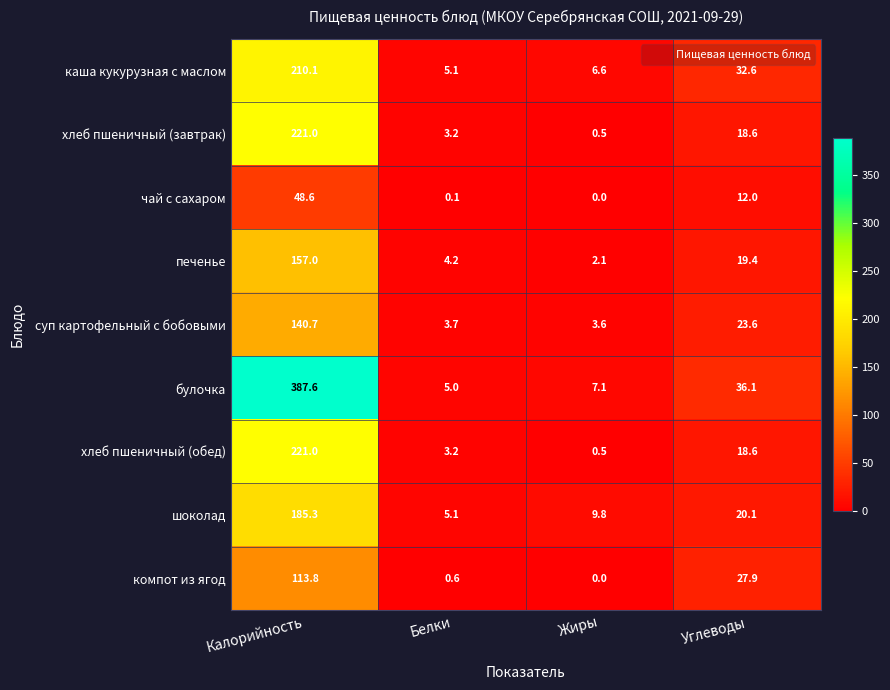

True or false: шоколад has a value of 20.1 at Углеводы.

True